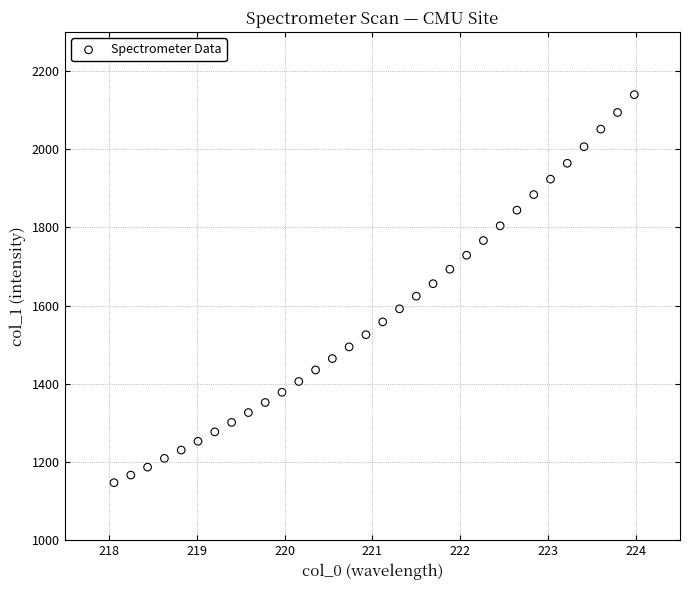

What is the range of X values (max minus min)?

5.9